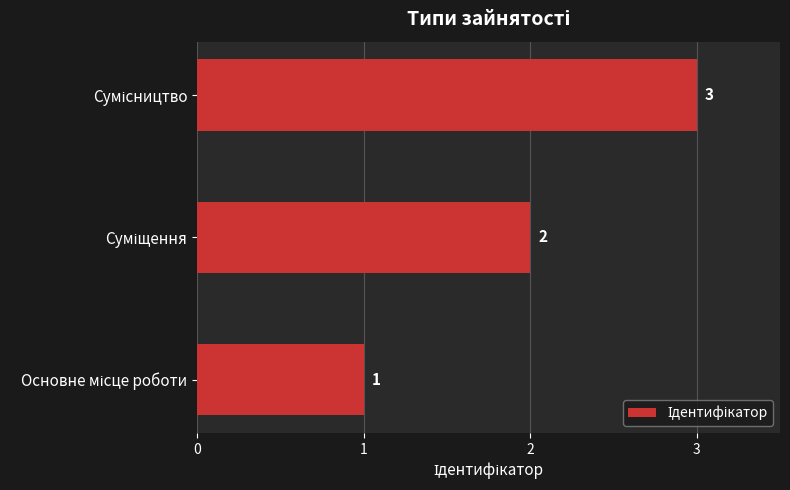

How many values are below 2?

1